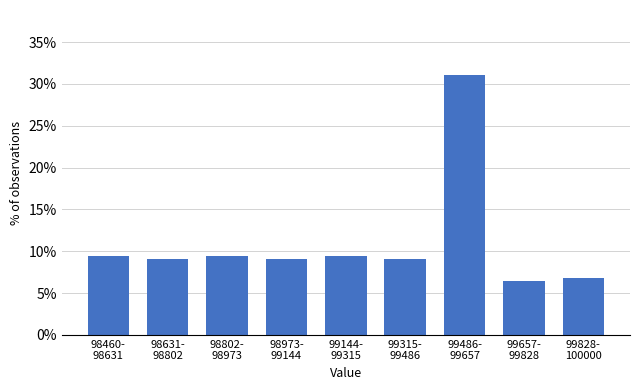

Reading left to right, extract all data points from this chart.

9.5	9.1	9.5	9.1	9.5	9.1	31.1	6.4	6.8